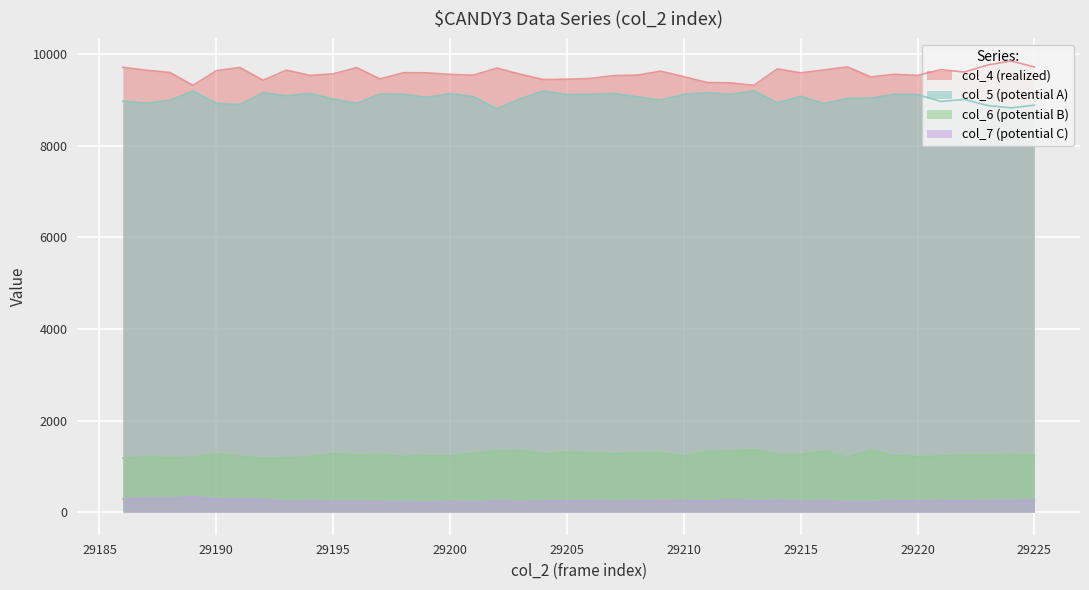

True or false: col_6 (potential B) and col_5 (potential A) intersect in this chart.

False